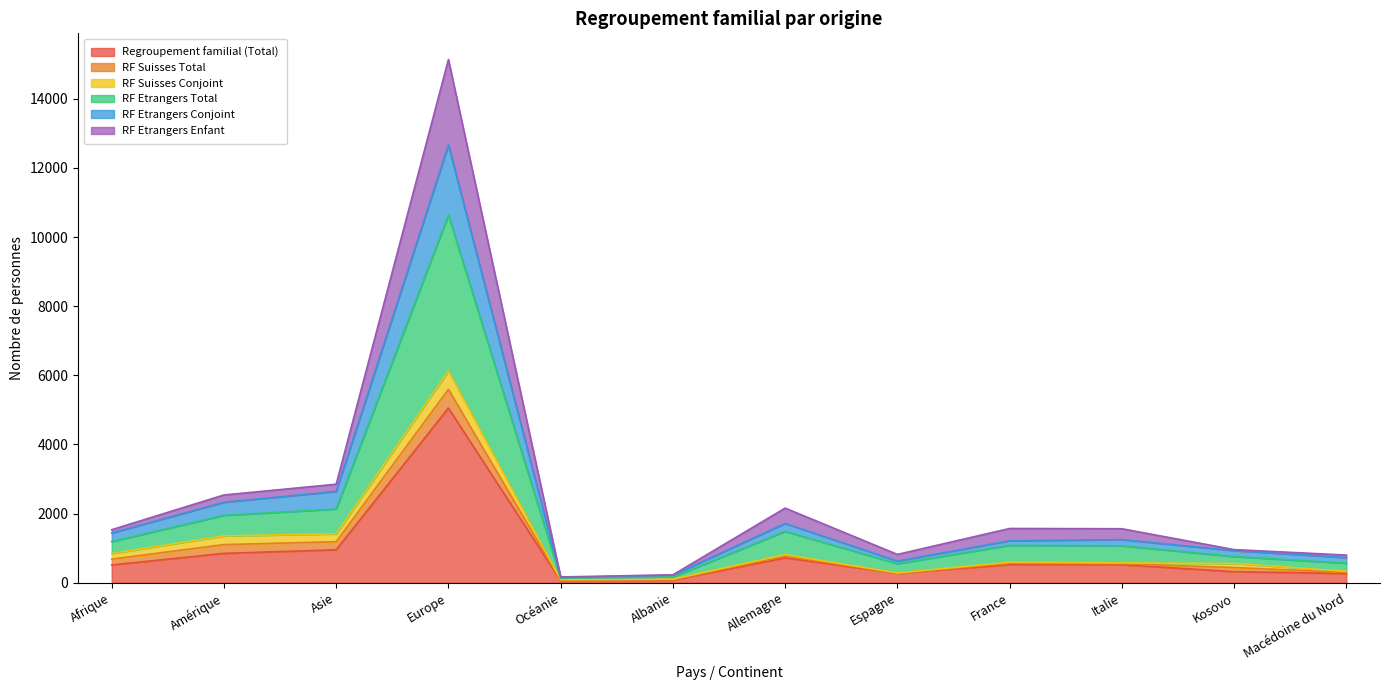

What is the minimum value for RF Etrangers Conjoint?

87